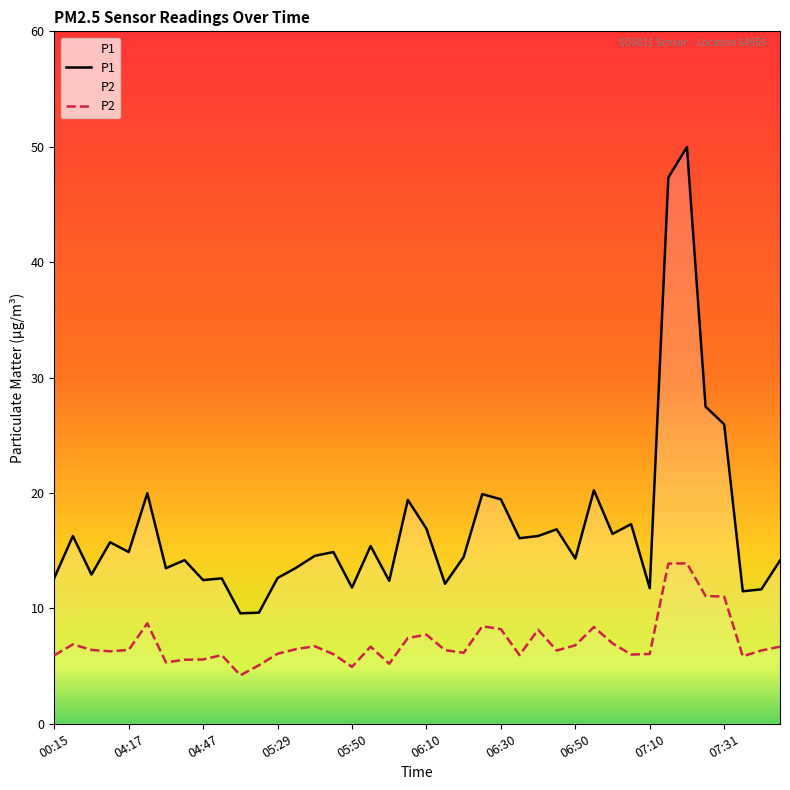

What is the label of the 3rd point from the left?

00:39